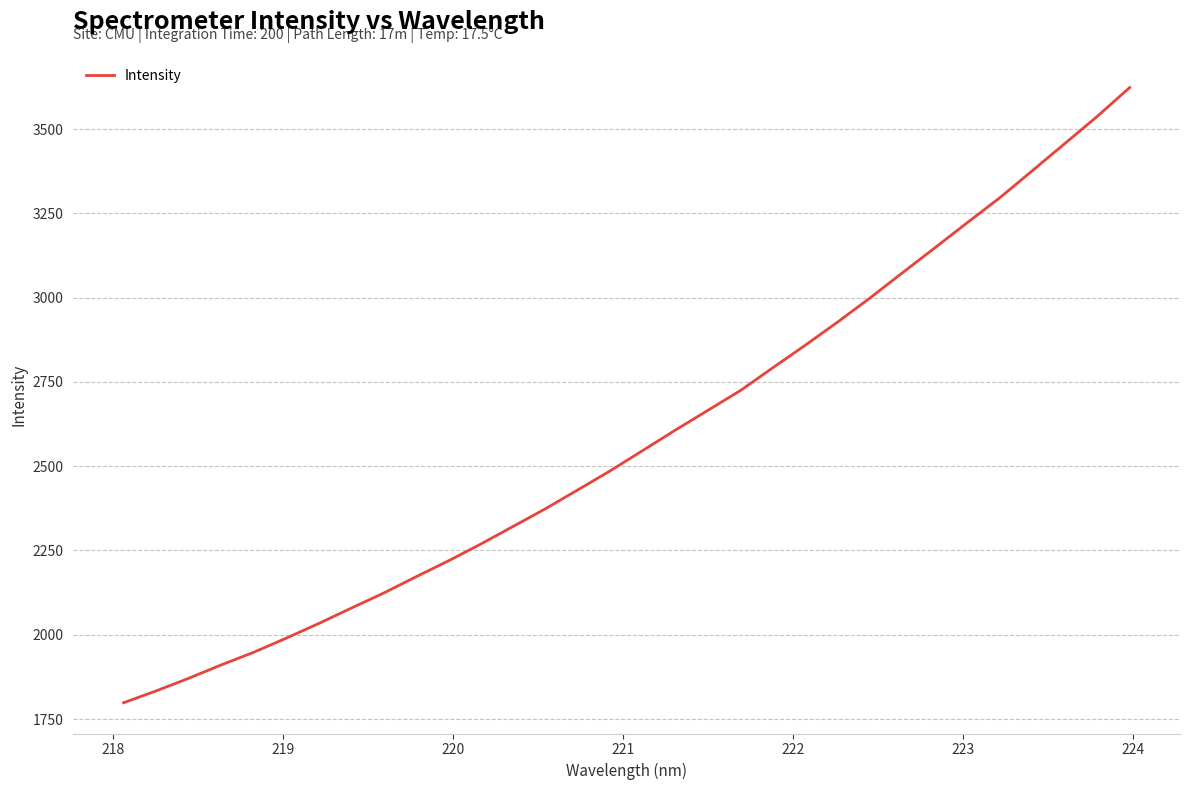

Count the number of values greater than 2547.

16